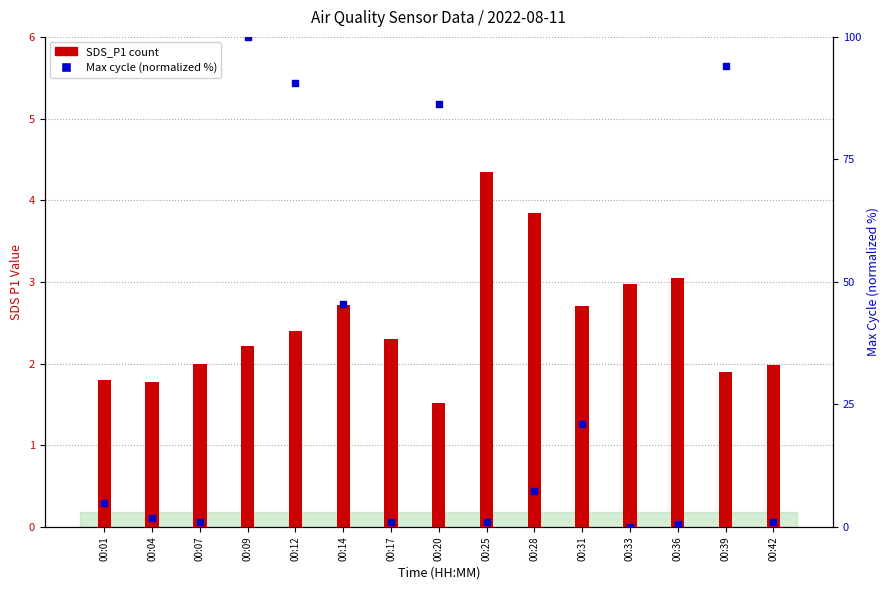

At how many categories does at least one series exceed 95?

1